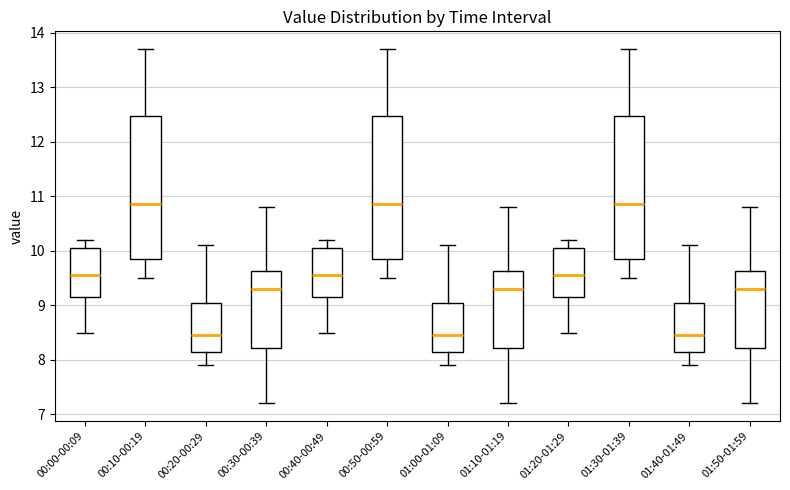

Reading left to right, transcribe this box plot: for each box, give where its median line is, the range the box spans, and where its two whiskers end, as read against the y-axis. The values are not printed on the chart, so give them approximately, as read against the axis.

00:00-00:09: median 9.6, box 9.2 to 10.1, whiskers 8.5 to 10.2
00:10-00:19: median 10.9, box 9.9 to 12.5, whiskers 9.5 to 13.7
00:20-00:29: median 8.5, box 8.2 to 9.1, whiskers 7.9 to 10.1
00:30-00:39: median 9.3, box 8.2 to 9.6, whiskers 7.2 to 10.8
00:40-00:49: median 9.6, box 9.2 to 10.1, whiskers 8.5 to 10.2
00:50-00:59: median 10.9, box 9.9 to 12.5, whiskers 9.5 to 13.7
01:00-01:09: median 8.5, box 8.2 to 9.1, whiskers 7.9 to 10.1
01:10-01:19: median 9.3, box 8.2 to 9.6, whiskers 7.2 to 10.8
01:20-01:29: median 9.6, box 9.2 to 10.1, whiskers 8.5 to 10.2
01:30-01:39: median 10.9, box 9.9 to 12.5, whiskers 9.5 to 13.7
01:40-01:49: median 8.5, box 8.2 to 9.1, whiskers 7.9 to 10.1
01:50-01:59: median 9.3, box 8.2 to 9.6, whiskers 7.2 to 10.8